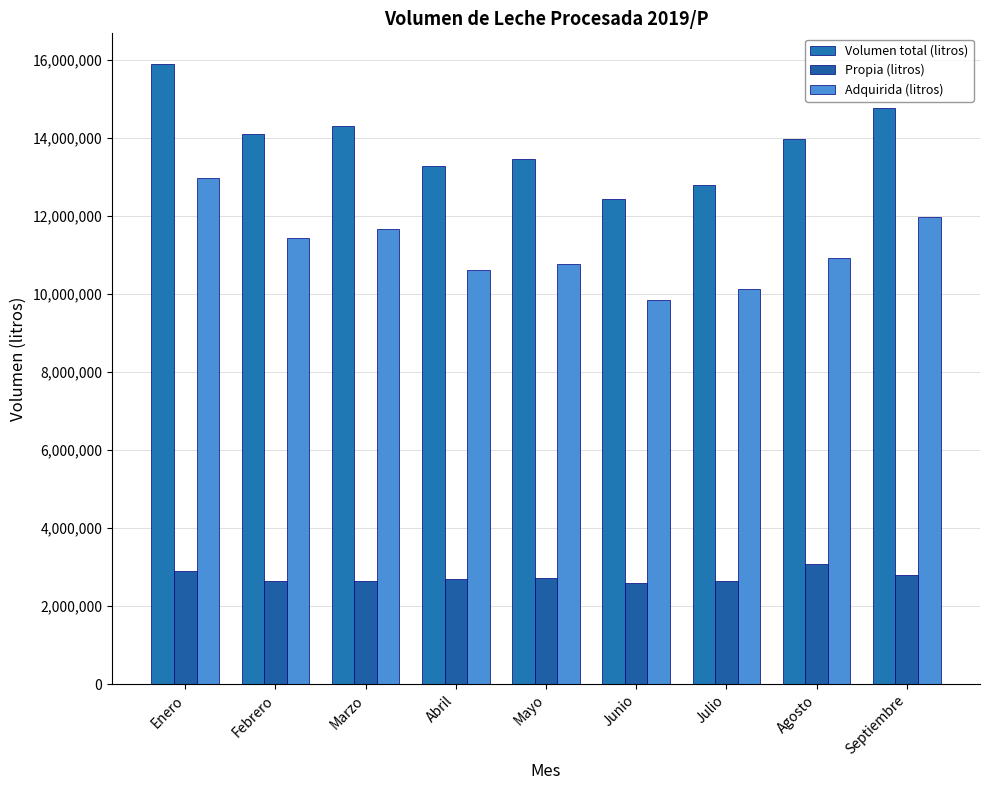

What is the maximum value for Propia (litros)?

3065342